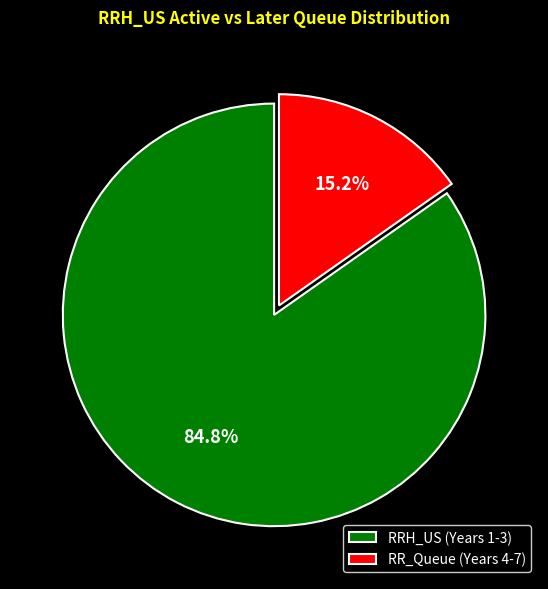

Rank the categories by value from lowest to highest.

RR_Queue (Years 4-7), RRH_US (Years 1-3)